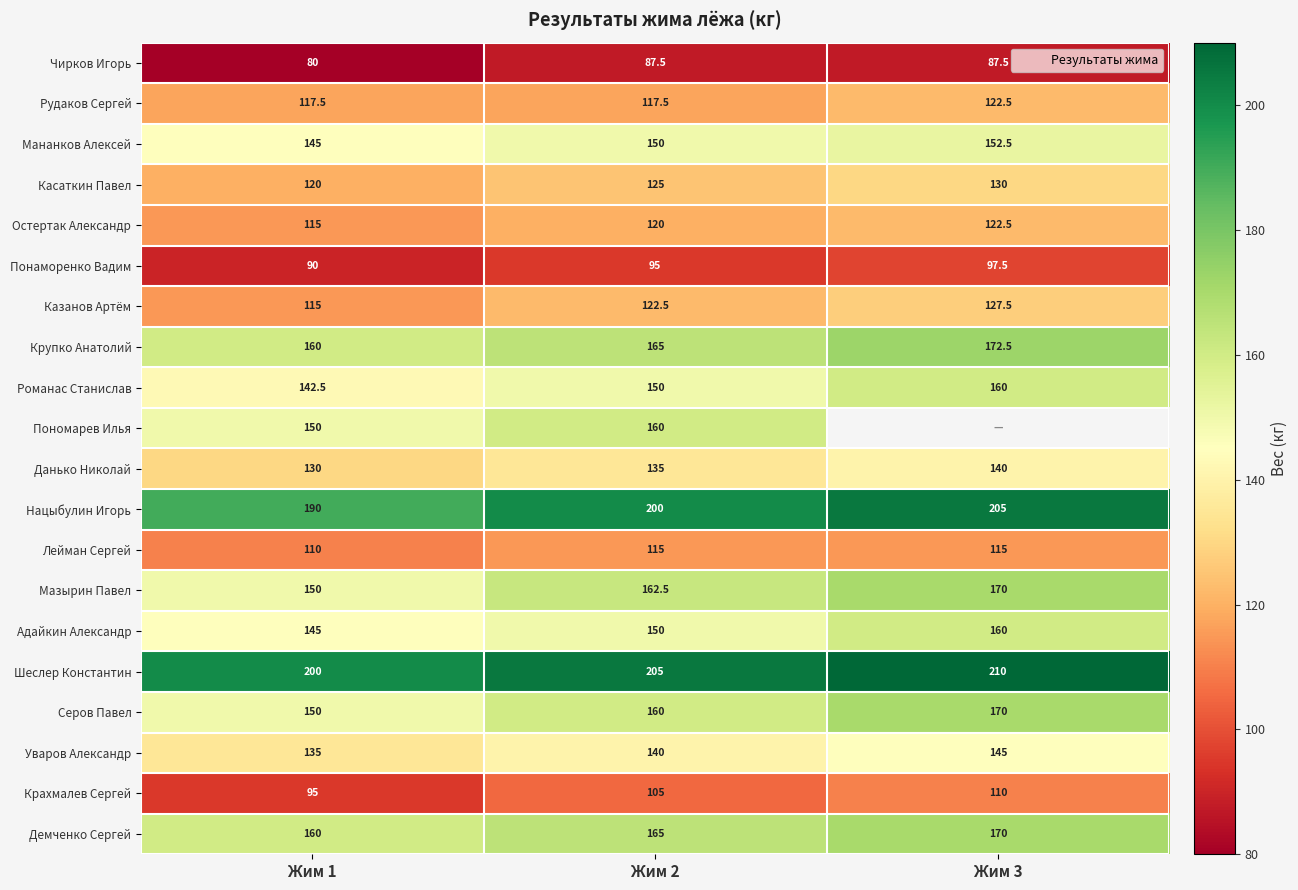

What is the difference between the Казанов Артём values at Жим 2 and Жим 3?

5.0